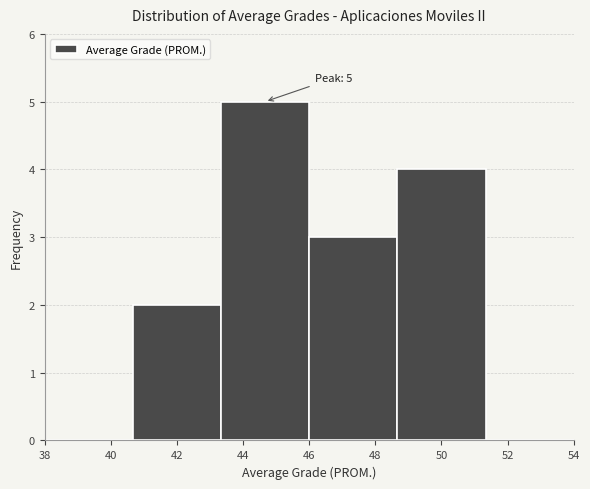

Which range on the x-axis has the tallest bar?

43.4 to 46.0